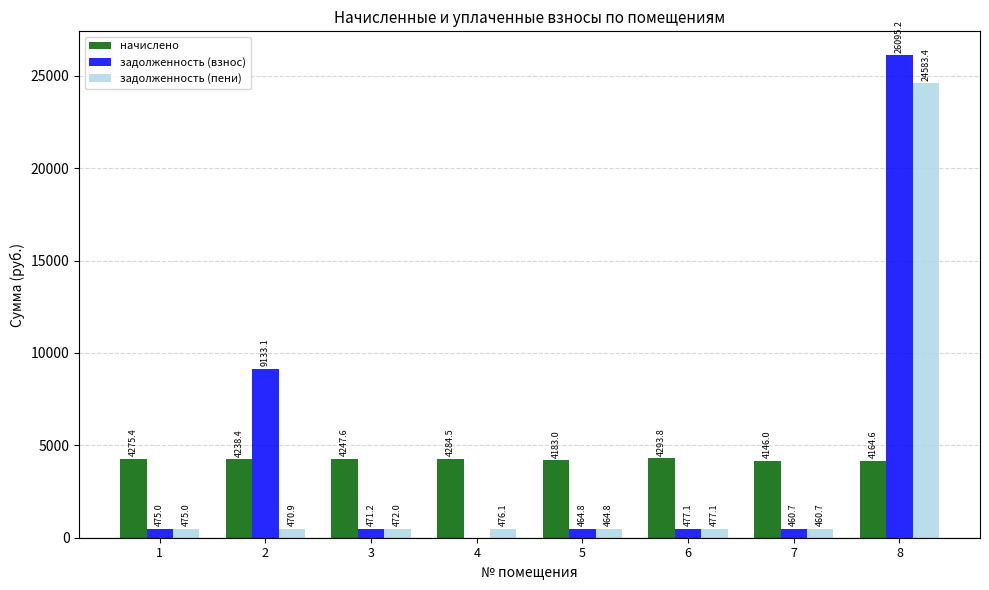

Is the value of начислено at 4 greater than the value of задолженность (взнос) at 8?

No